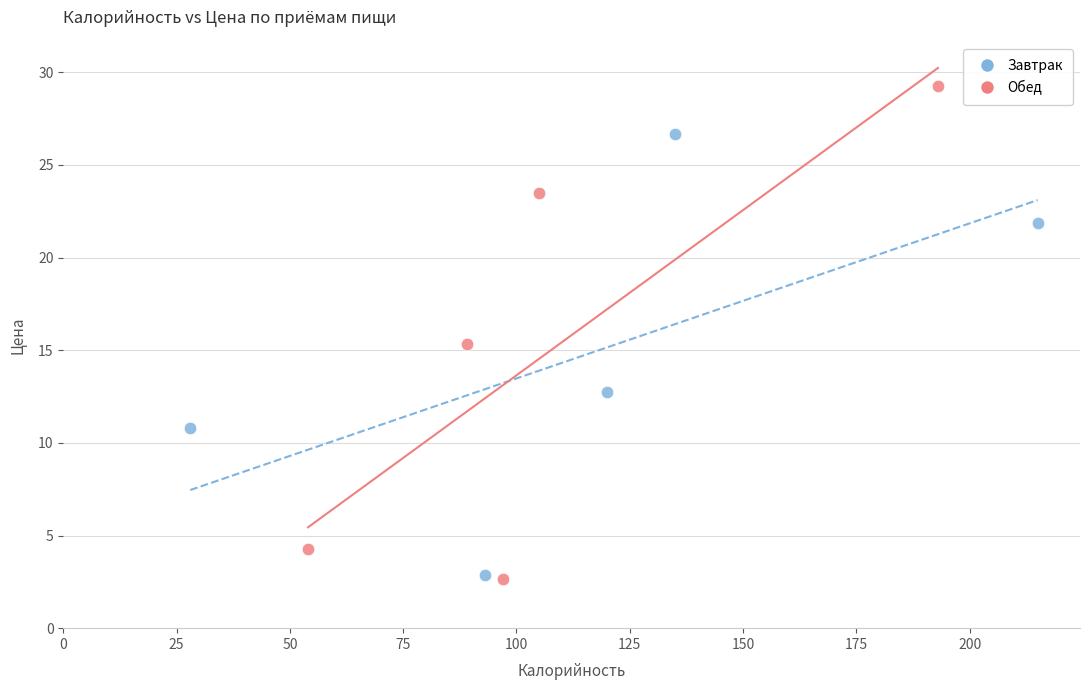

Which series has the widest spread of Y values?

Обед